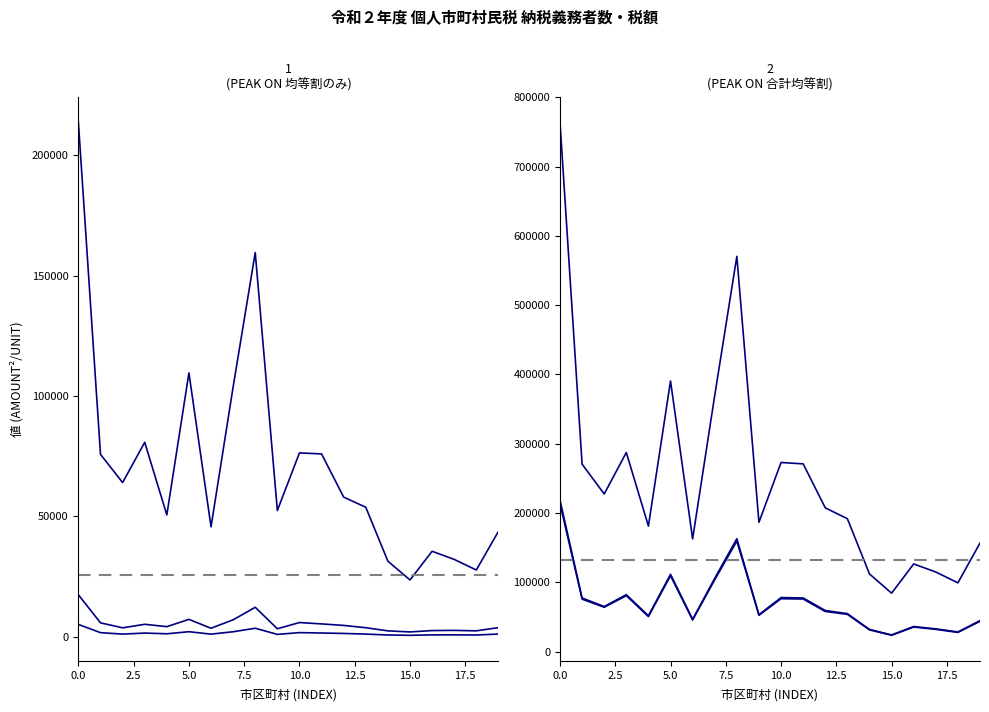

How many data points in 均等割のみ均等割額(B) are less than 4154?

10